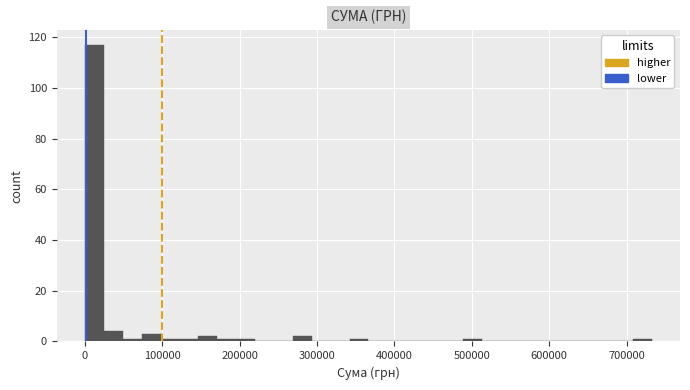

Read against the x-axis, roughly where is the centre of the tallest bar?

10000